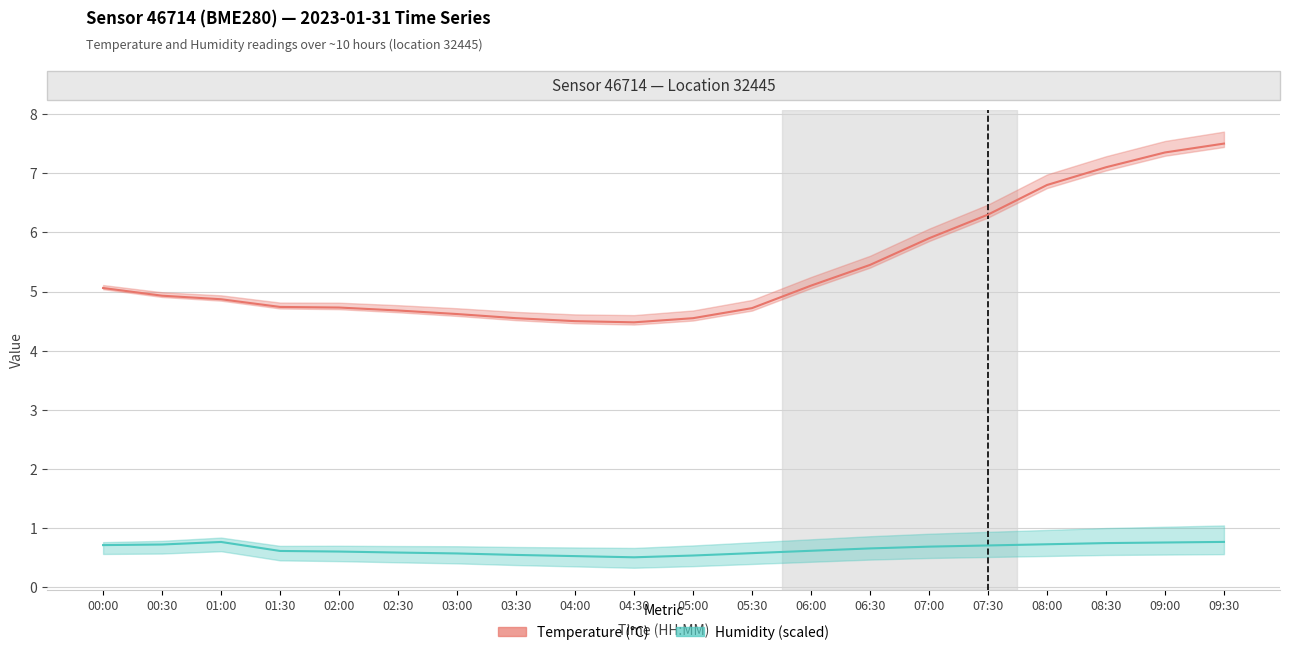

List the series in order of their overall mean, lowest first.

Humidity (scaled), Temperature (°C)